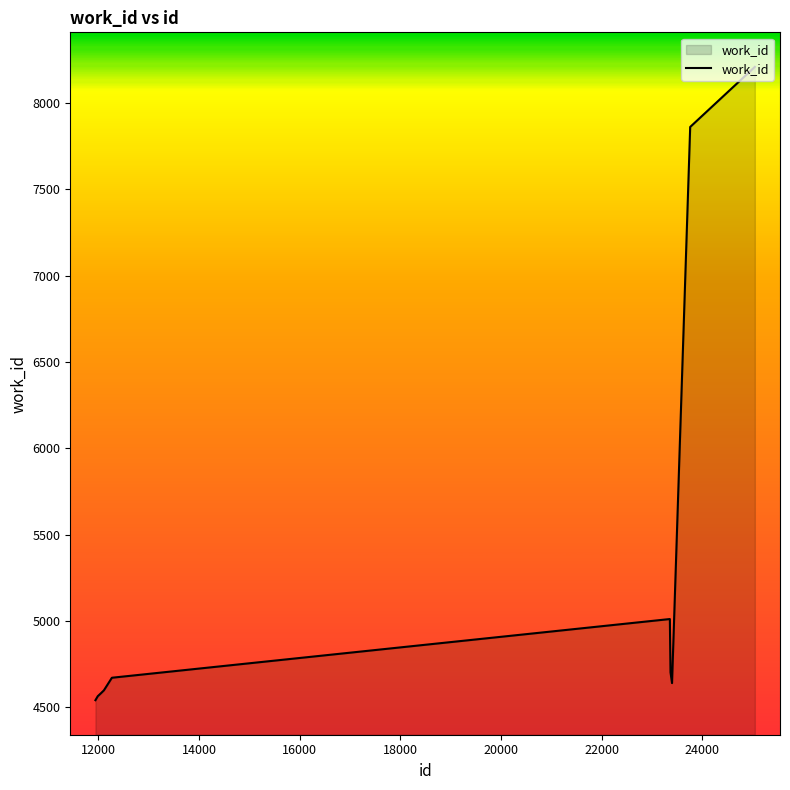

How many lines are shown in the chart?

1